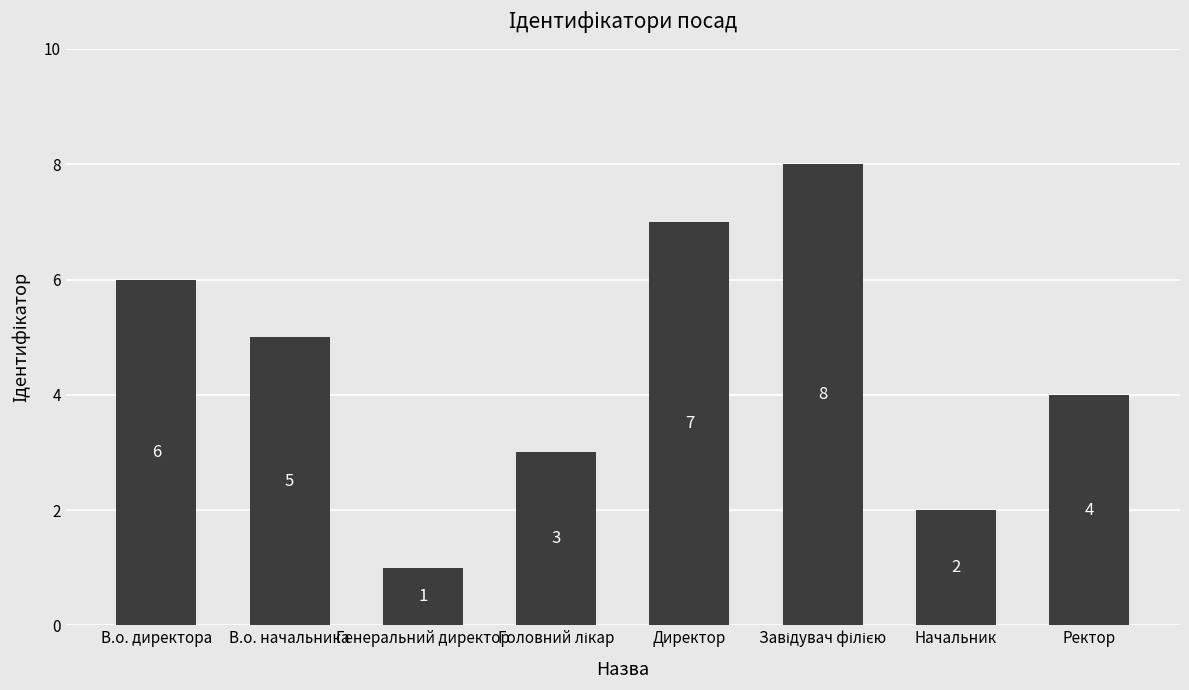

Which category has the lowest value across all series?

Генеральний директор